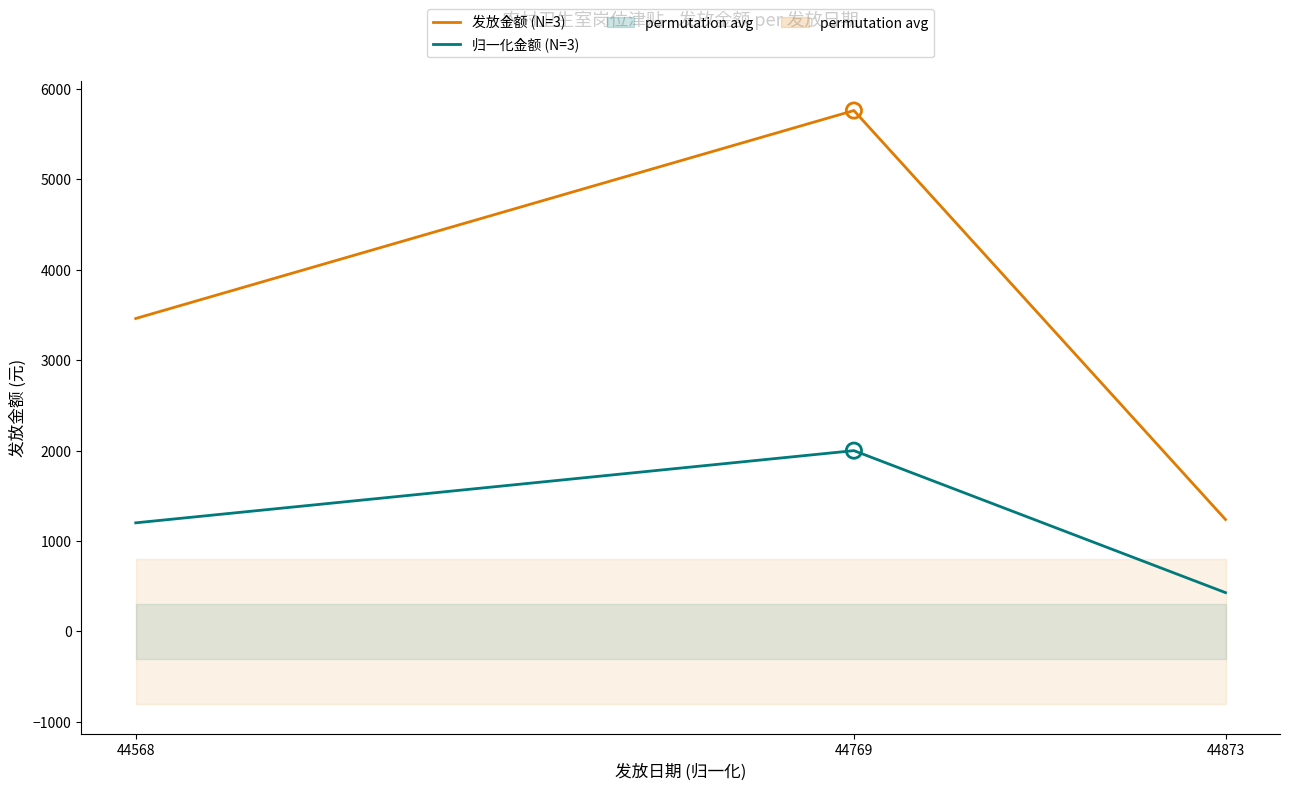

Is the value of 归一化金额 (N=3) at 44568 greater than the value of 发放金额 (N=3) at 44873?

No